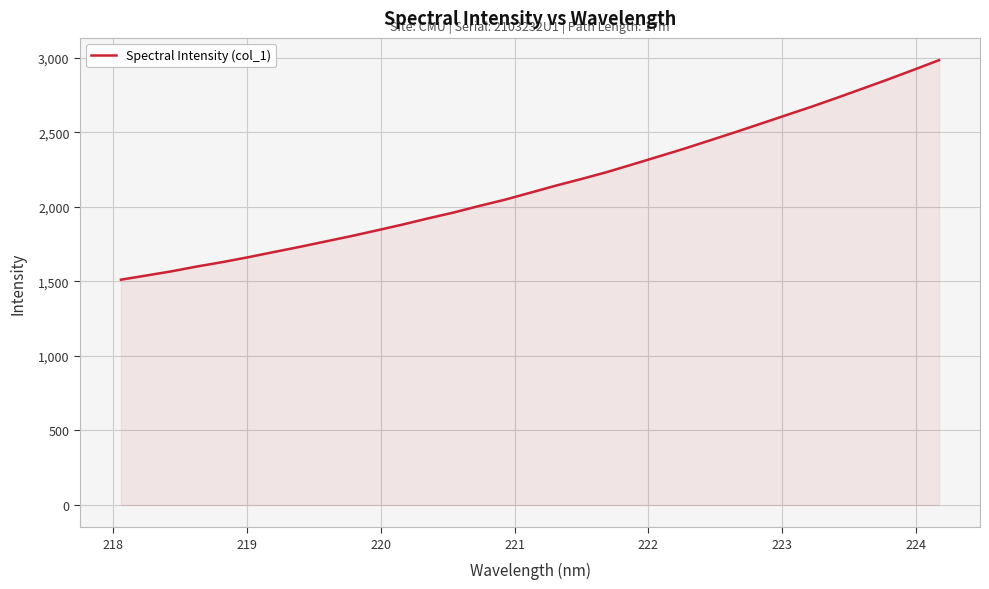

How many lines are shown in the chart?

1